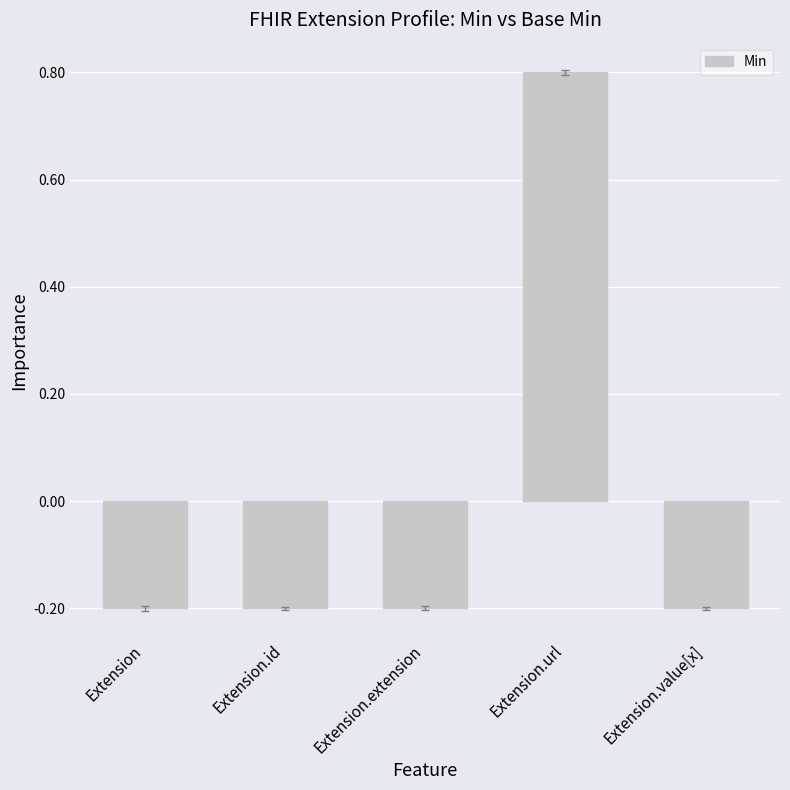

What is the maximum value shown in the chart?

0.8